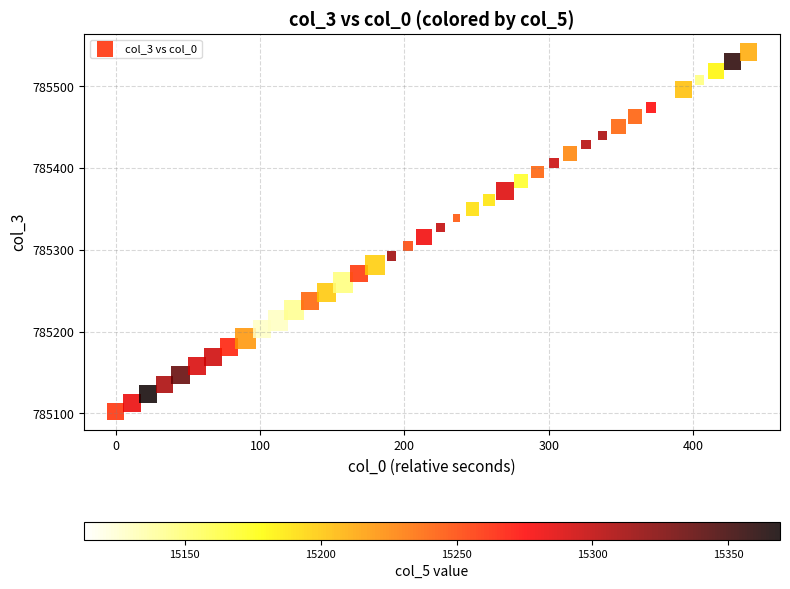

What is the range of Y values (max minus min)?

440